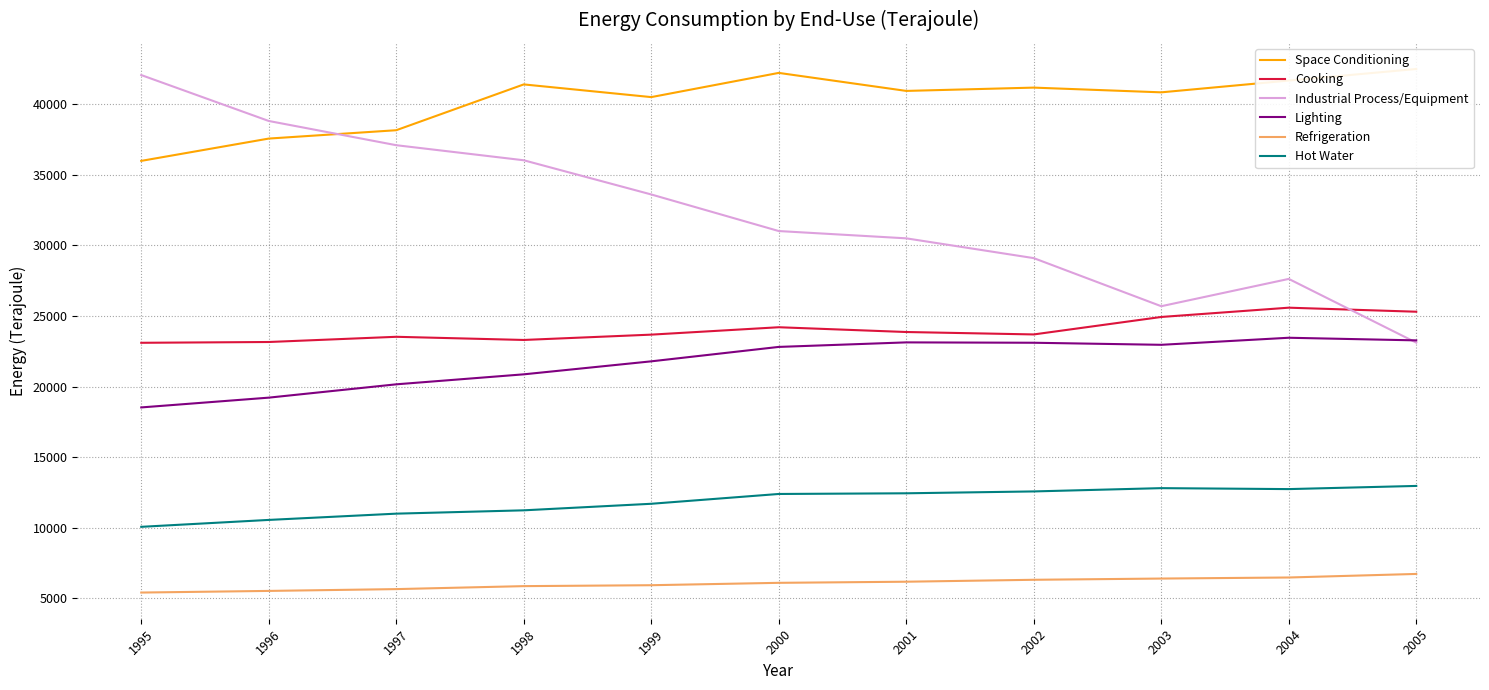

At 2005, list the series in order from smallest to largest.

Refrigeration, Hot Water, Industrial Process/Equipment, Lighting, Cooking, Space Conditioning